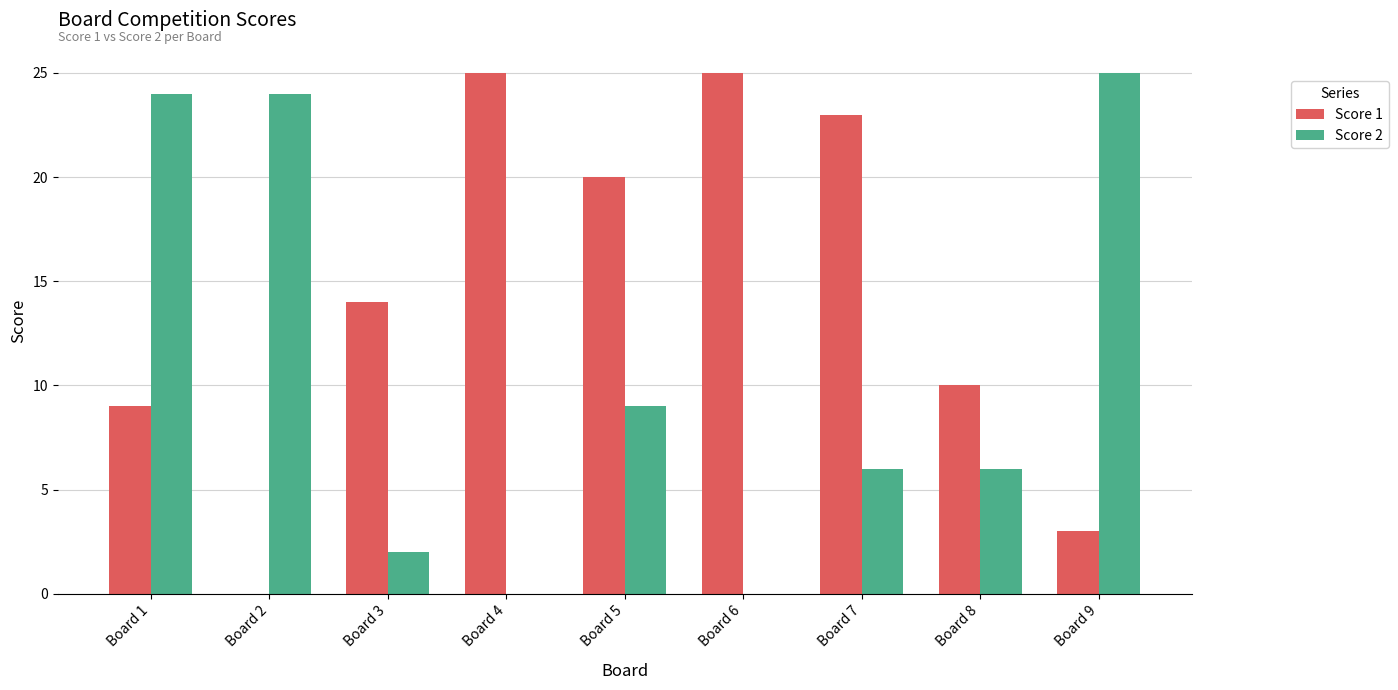

True or false: Score 1 has a value of -9 at Board 2.

False